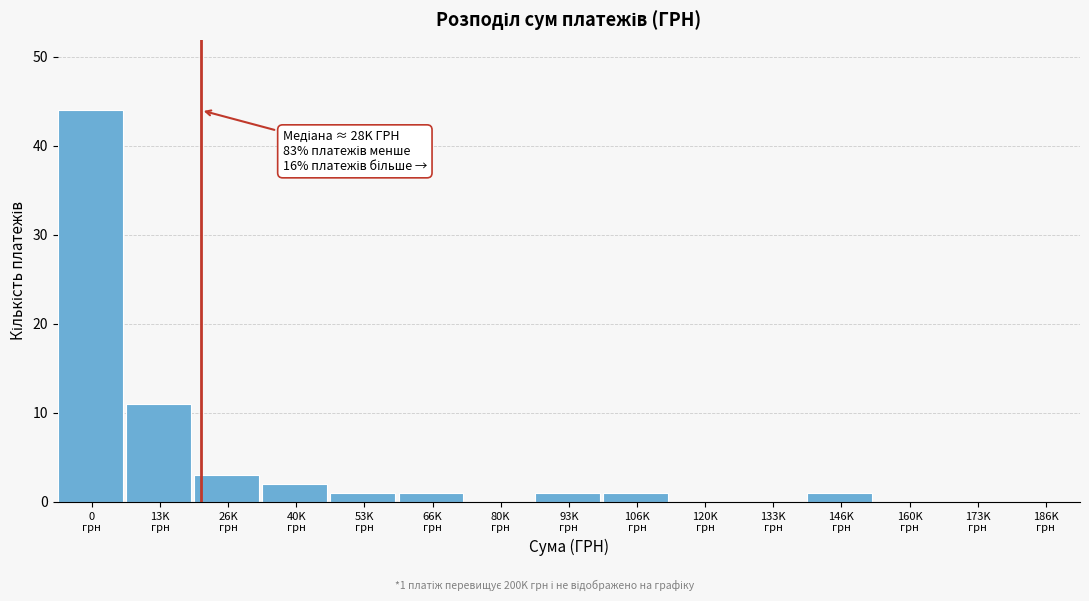

What is the maximum value shown in the chart?

44